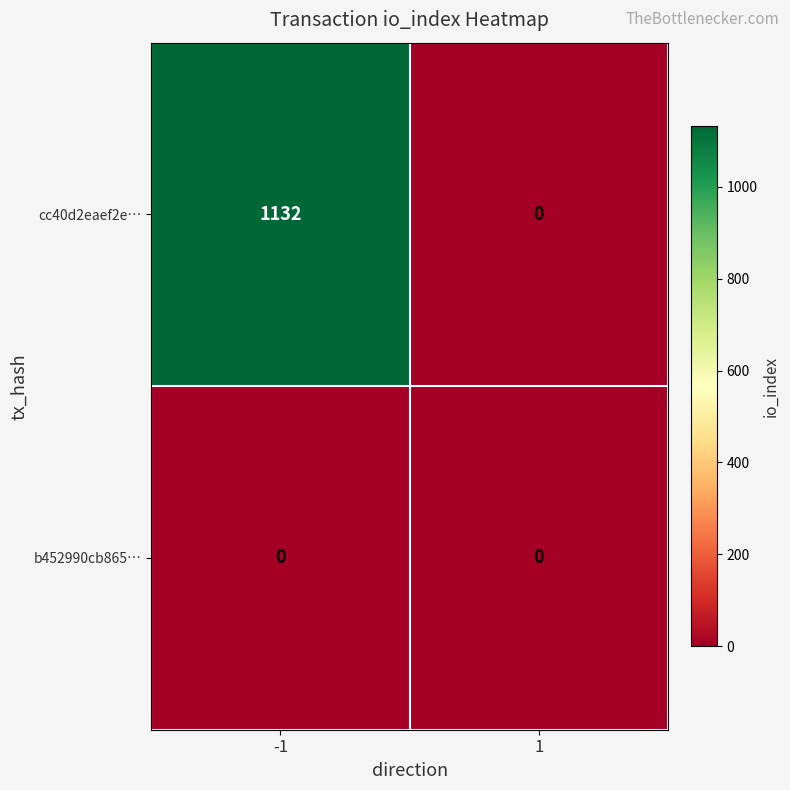

Reading left to right, what are all the values shown in this chart?

cc40d2eaef2e…: -1=1132	1=0
b452990cb865…: -1=0	1=0